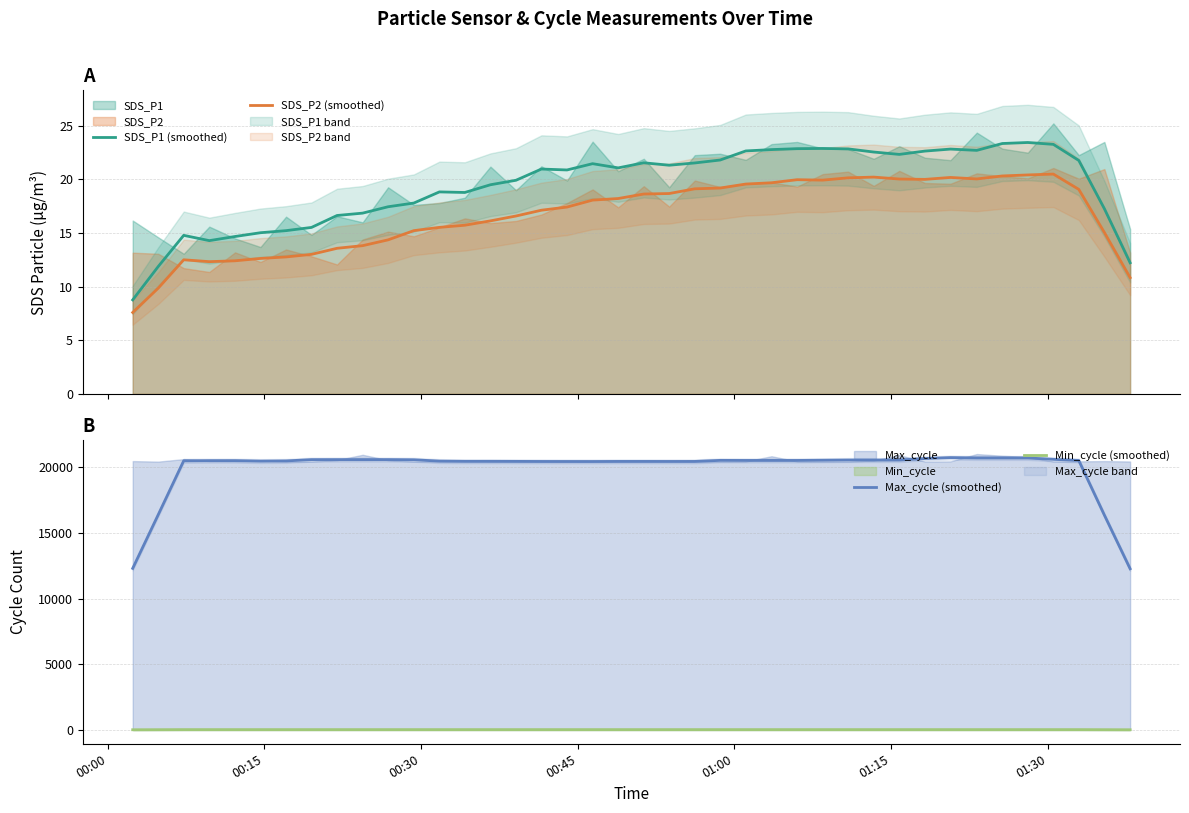

True or false: SDS_P1 (smoothed) and SDS_P2 (smoothed) cross at least once.

False